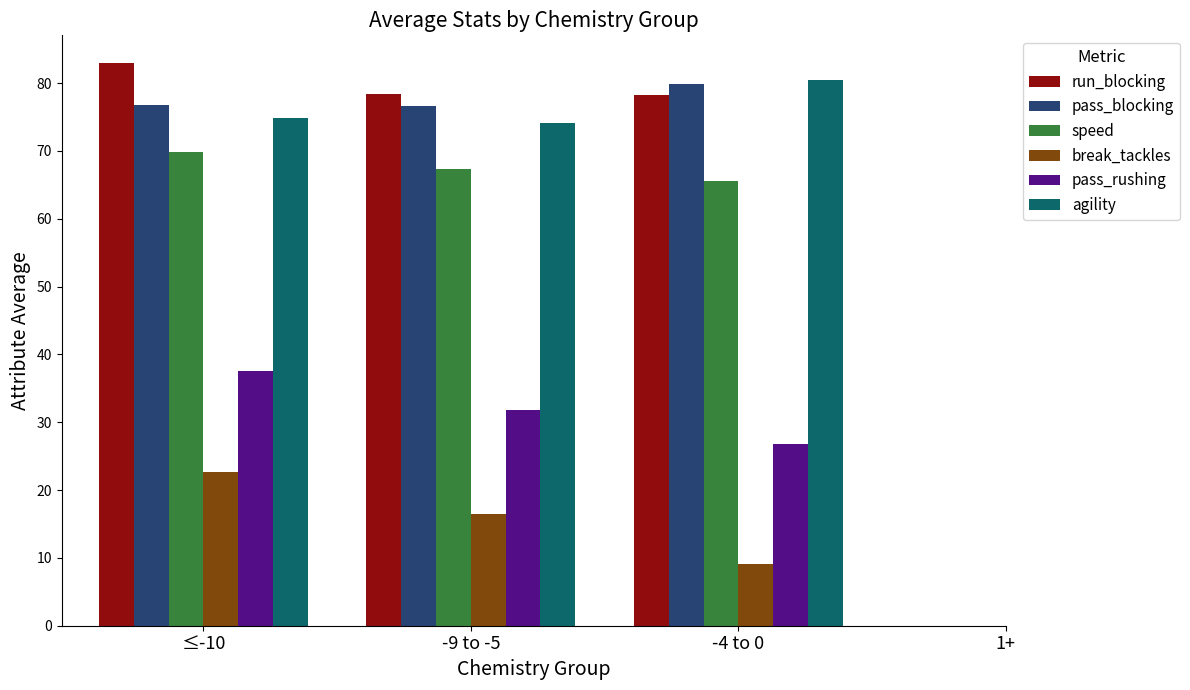

At which category is the sum across all series the highest?

≤-10